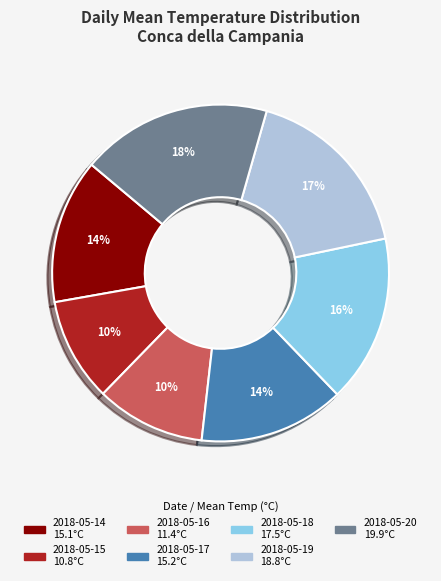

Is there any slice that represents more than half of the pie?

No